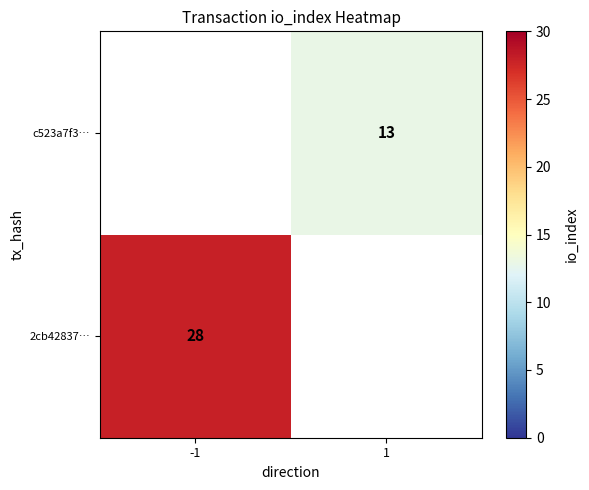

The 2cb42837… series shows 41 at -1. True or false?

False